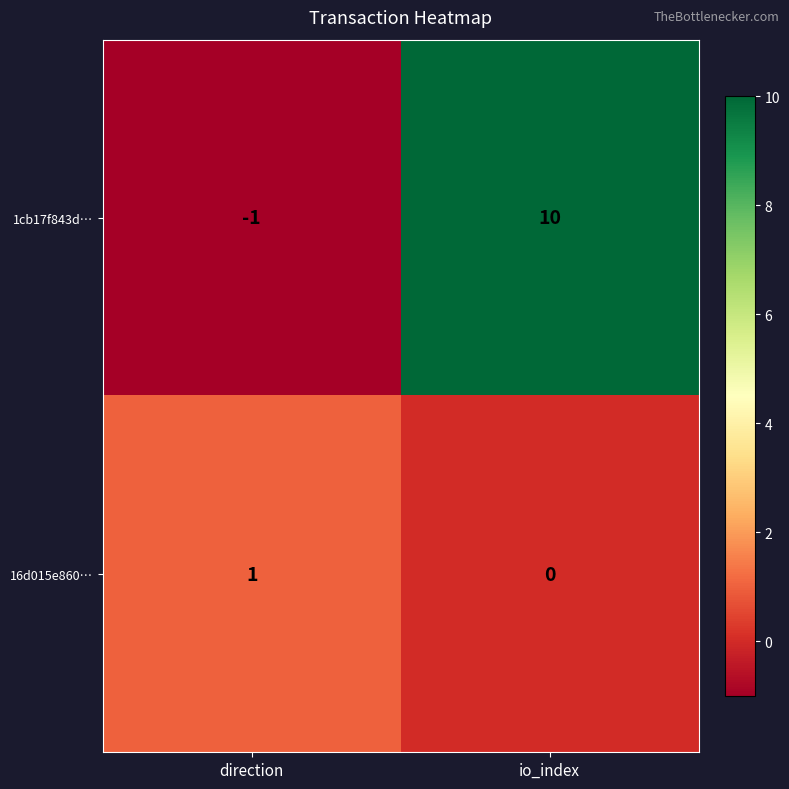

List the series in order of their overall mean, lowest first.

16d015e860…, 1cb17f843d…